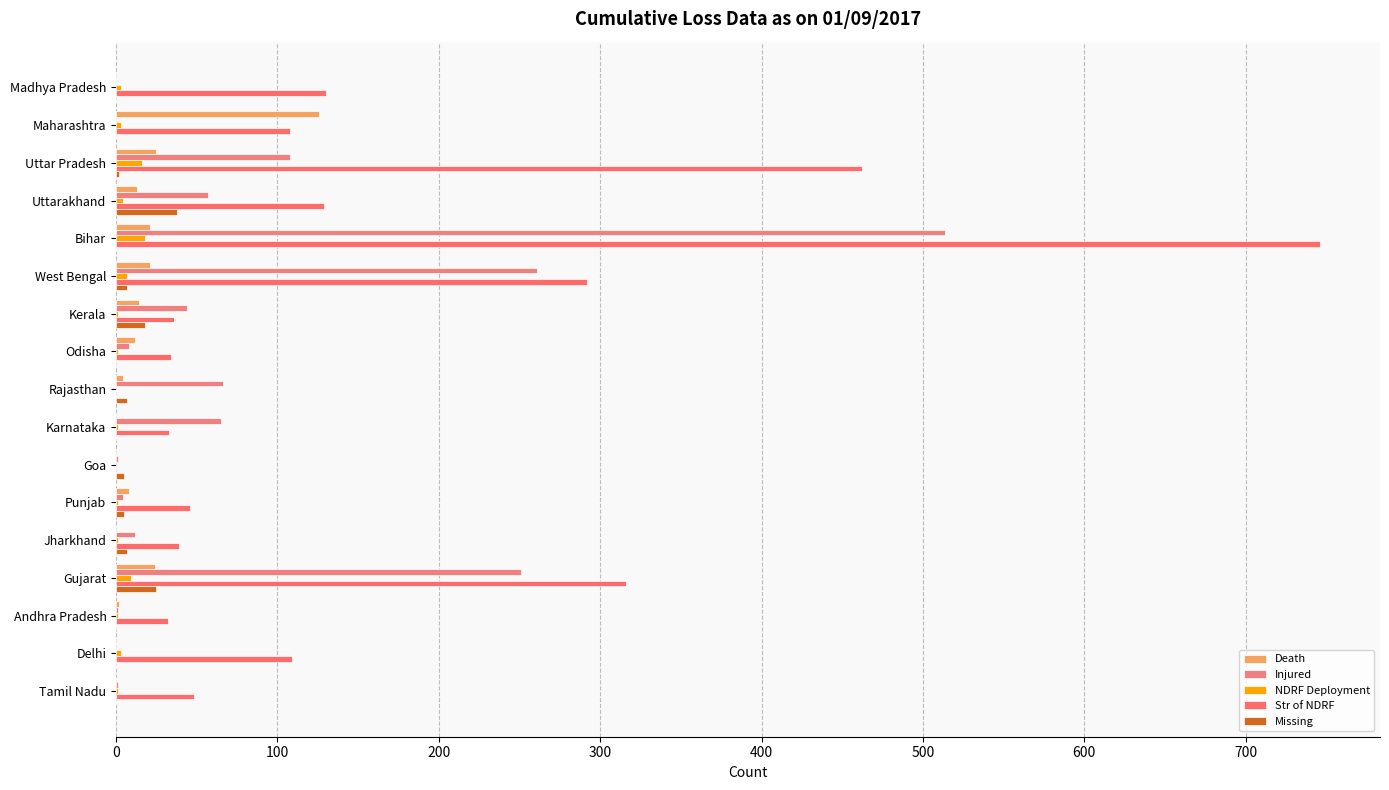

What is the average value of the Str of NDRF series?

151